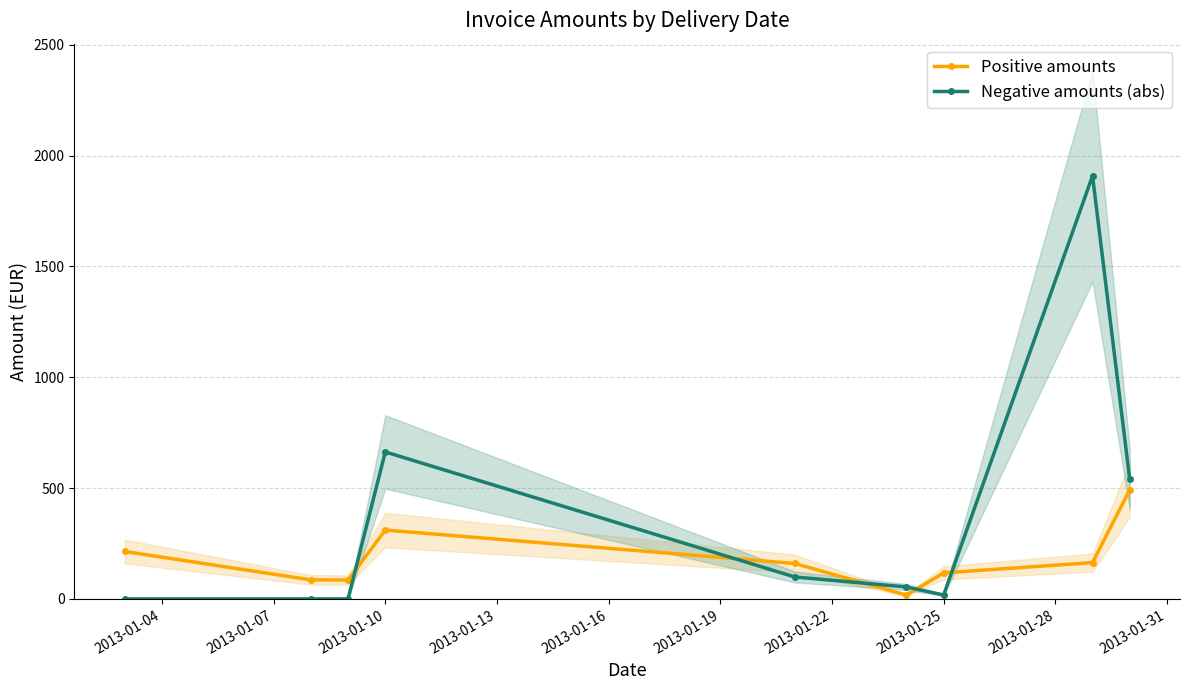

What is the highest value of the Positive amounts series?

492.4